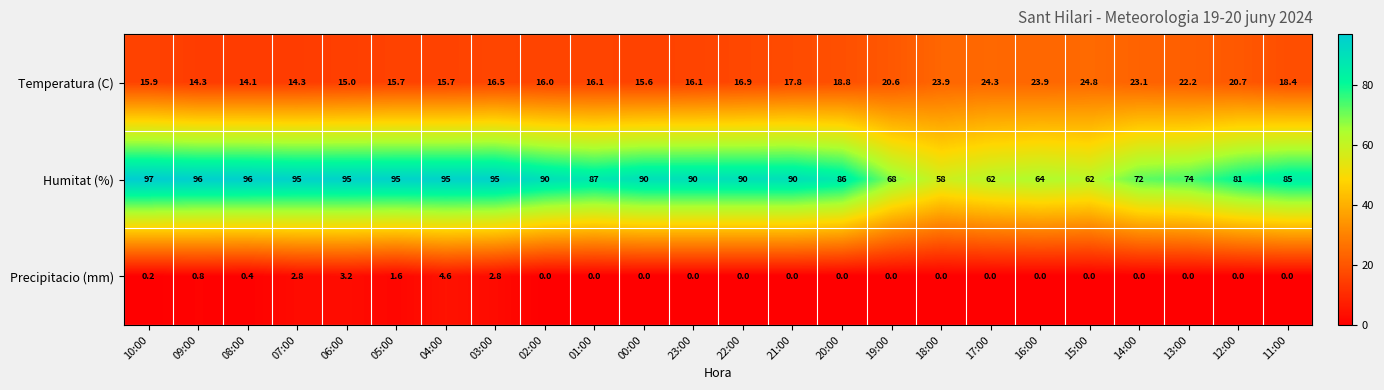

Rank the series by their maximum value, from lowest to highest.

Precipitacio (mm), Temperatura (C), Humitat (%)